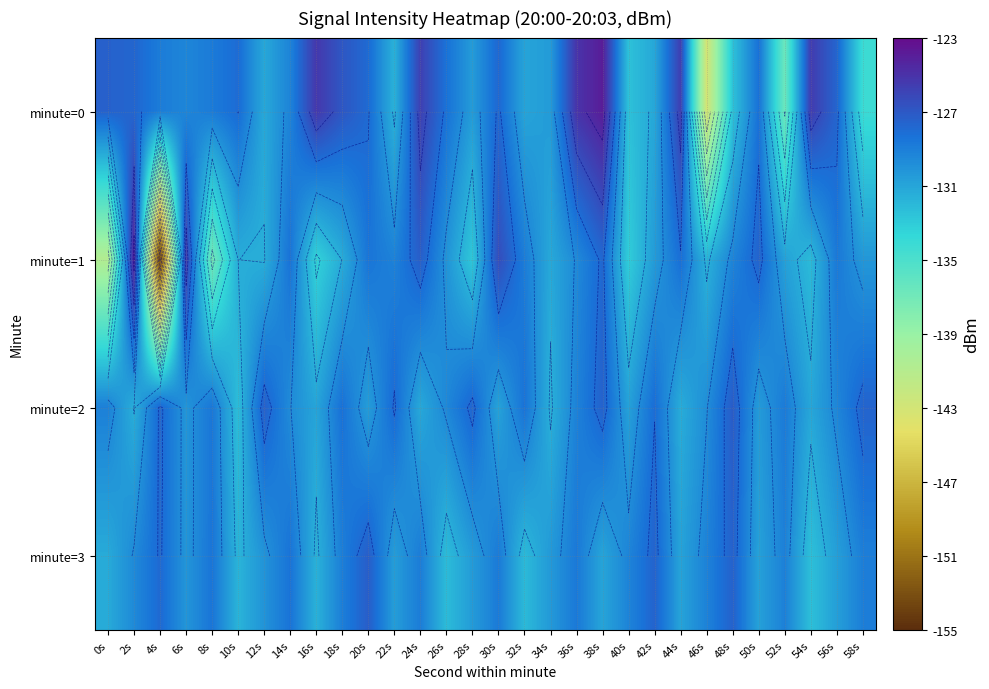

What is the spread (max minus min) of values at 50s?

3.2